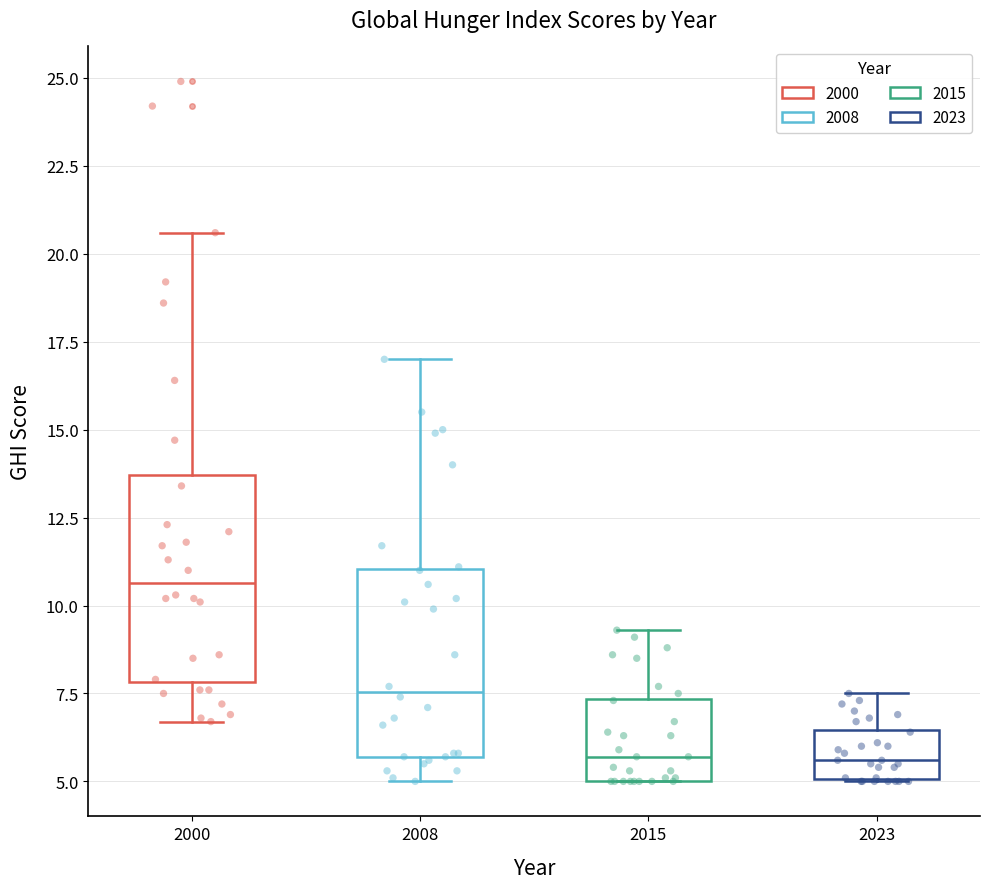

Reading left to right, read every box against the y-axis: the position of its median line, the range the box covers, and the ends of its whiskers. The values are not printed on the chart, so give them approximately, as read against the axis.

2000: median 10.5, box 8.0 to 13.5, whiskers 6.5 to 20.5
2008: median 7.5, box 5.5 to 11.0, whiskers 5.0 to 17.0
2015: median 5.5, box 5.0 to 7.5, whiskers 5.0 to 9.5
2023: median 5.5, box 5.0 to 6.5, whiskers 5.0 to 7.5